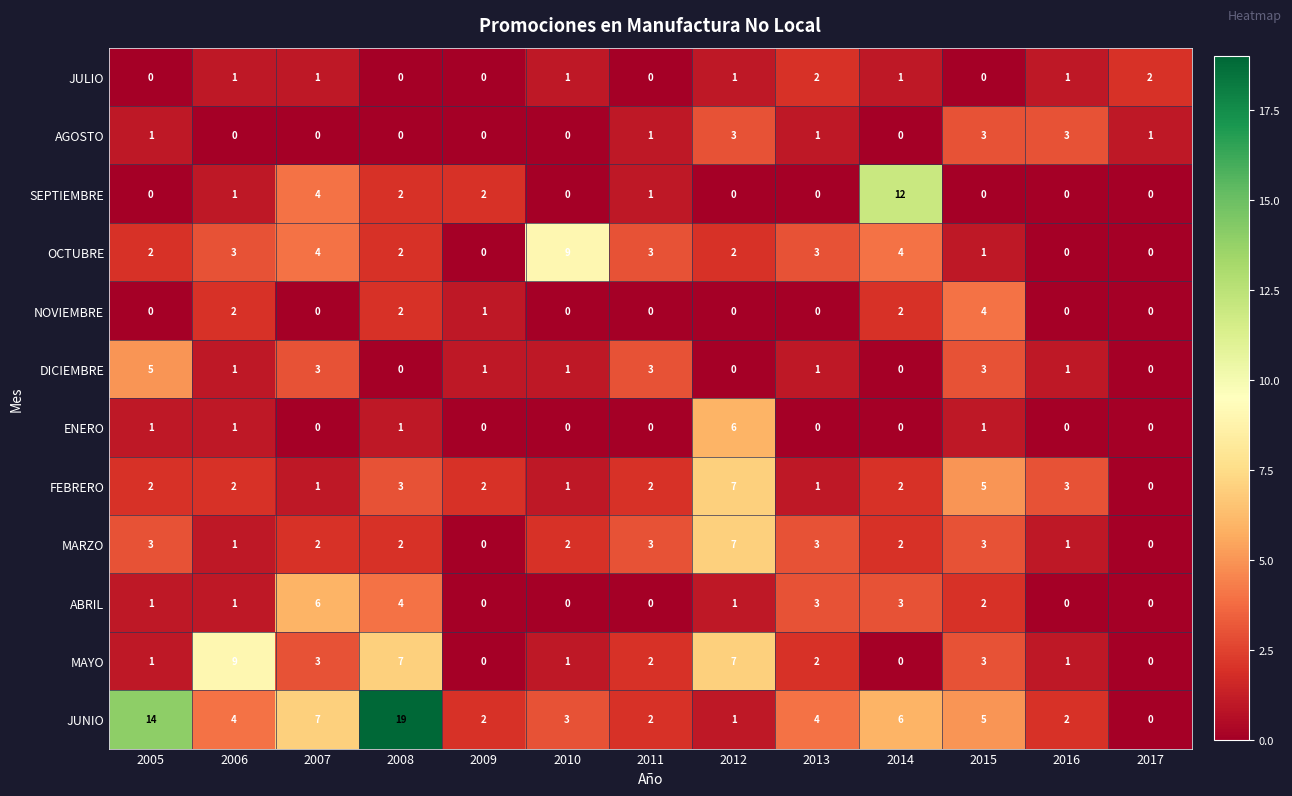

What is the maximum value for ABRIL?

6